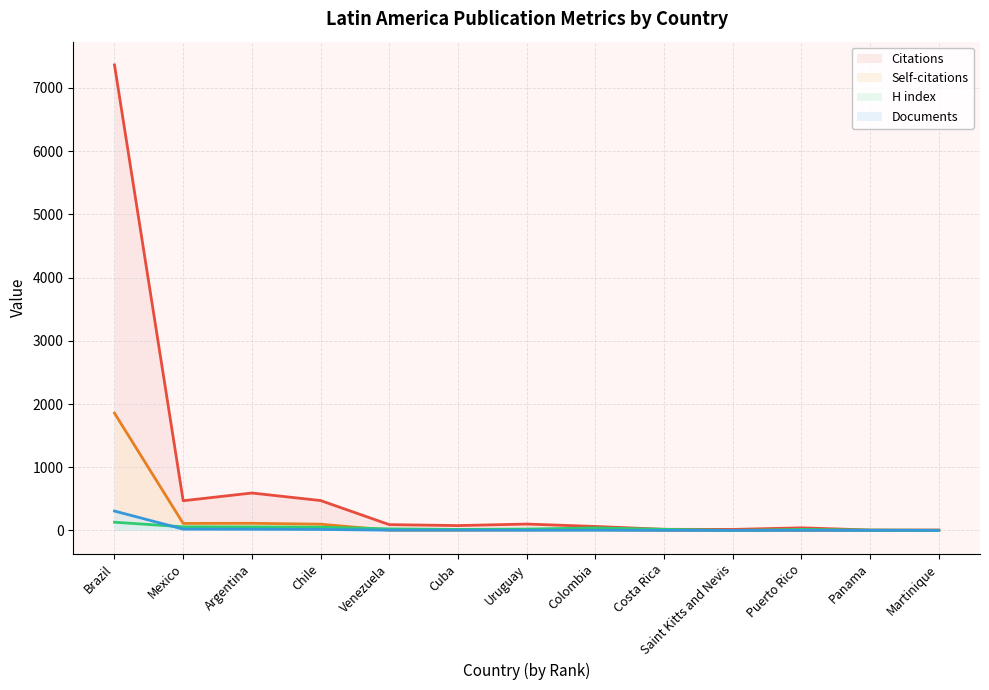

The value of Self-citations at Martinique is 1. True or false?

False